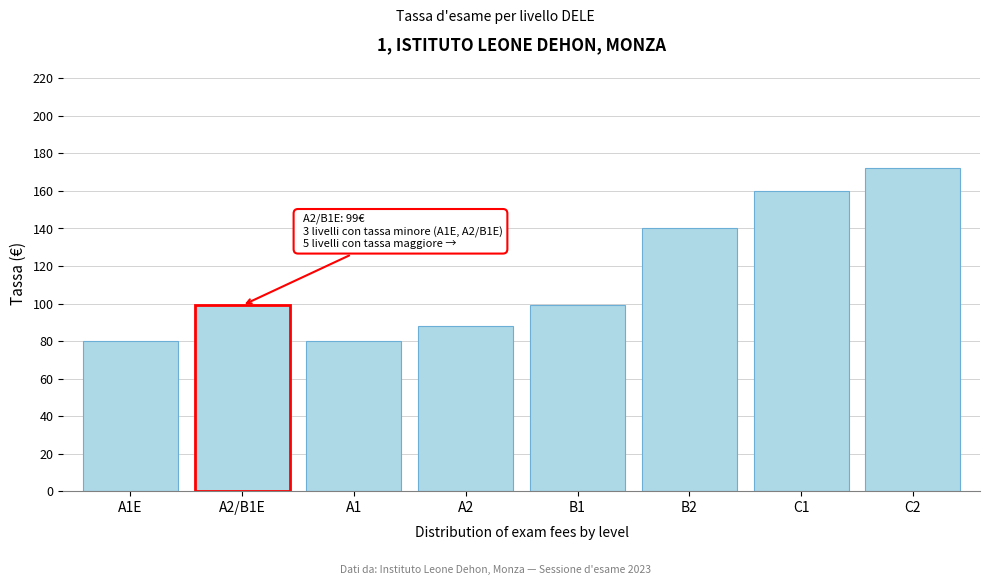

Reading left to right, extract all data points from this chart.

A1E=80	A2/B1E=99	A1=80	A2=88	B1=99	B2=140	C1=160	C2=172